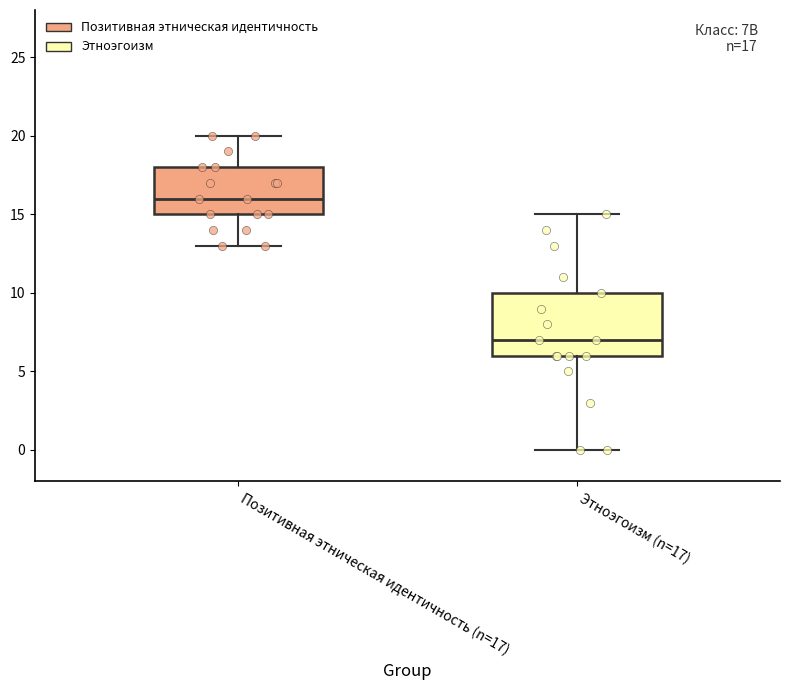

Which box is the tallest, from its lower edge to its upper edge?

Этноэгоизм (n=17)